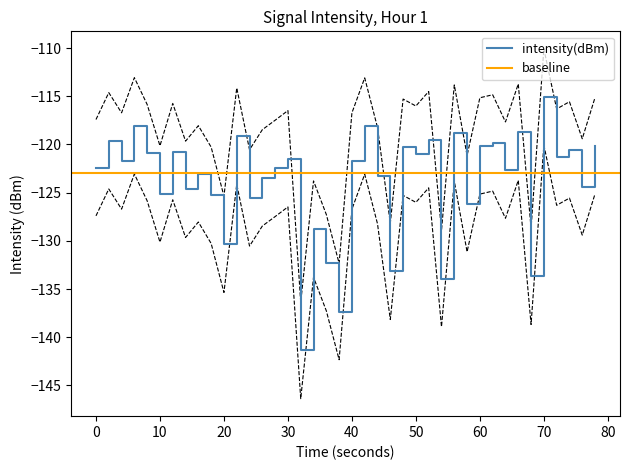

What is the maximum value for intensity(dBm)?

-115.1